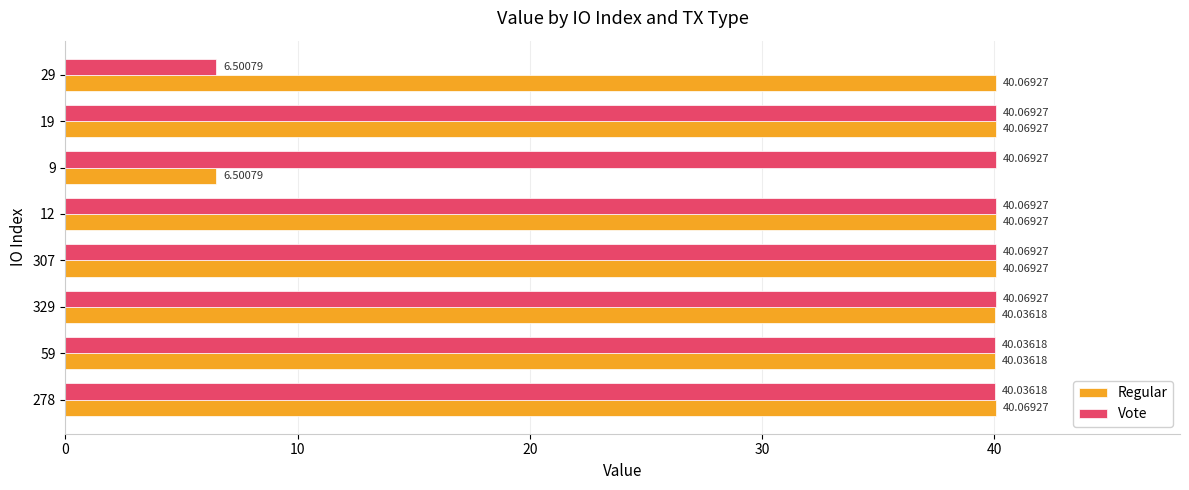

What is the average value of the Vote series?

35.9